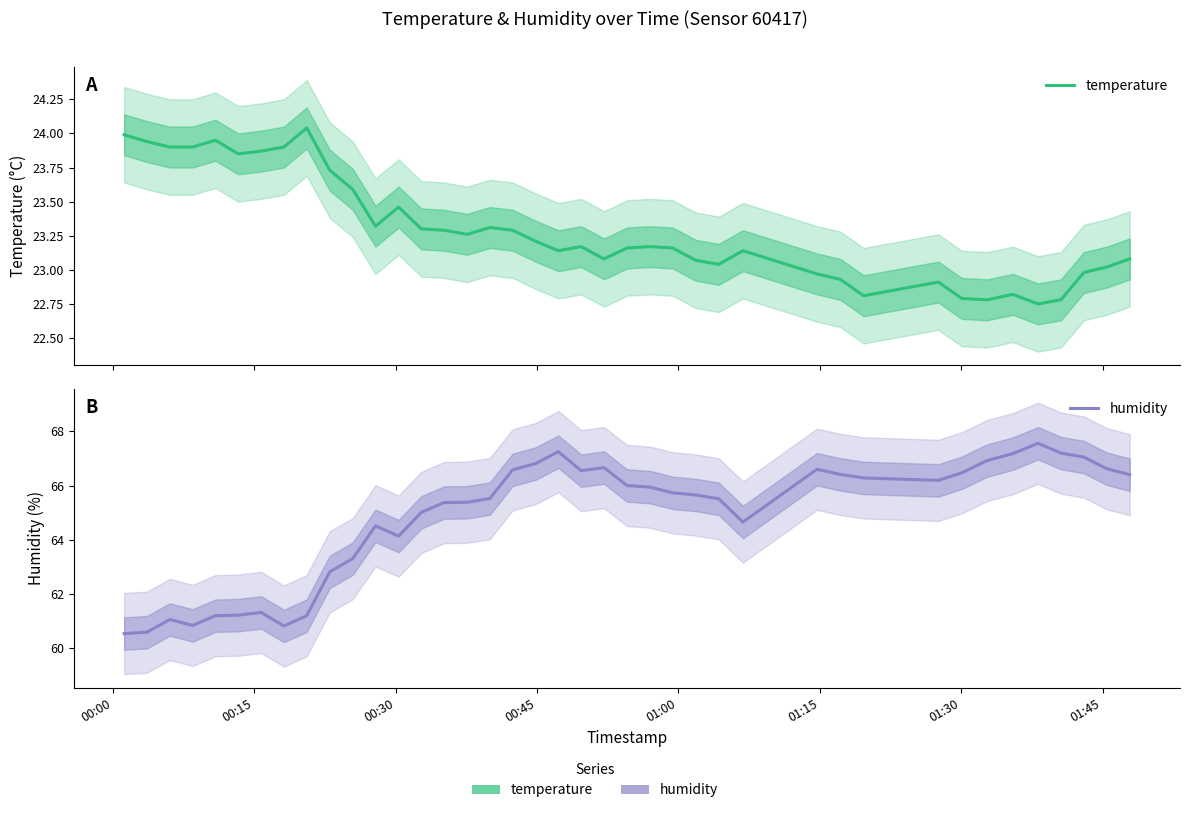

Rank the series at 00:15 from lowest to highest value.

temperature, humidity